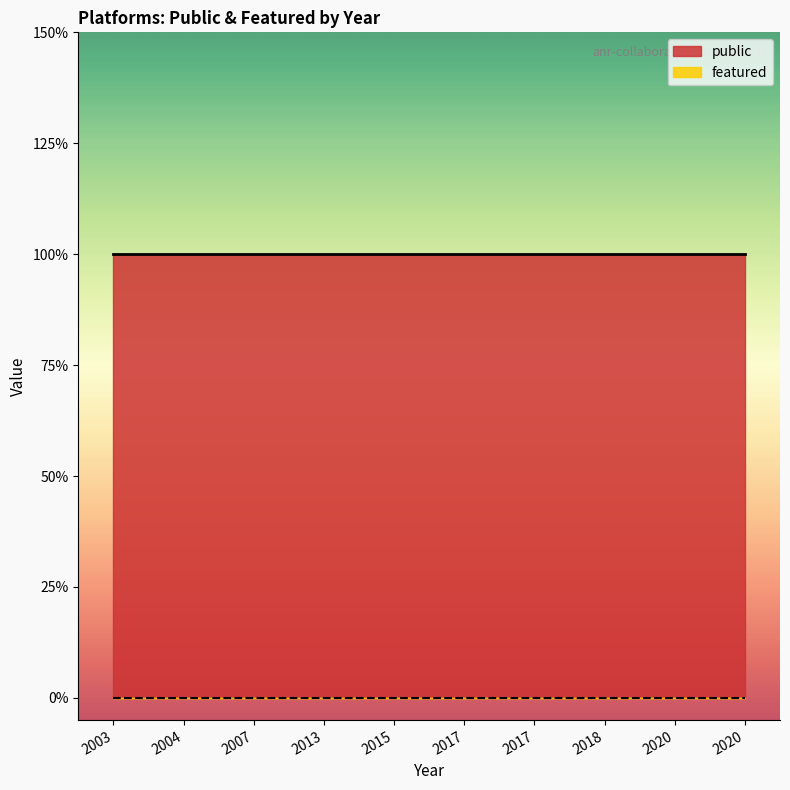

True or false: public has more than 0 points higher than both neighbors.

False